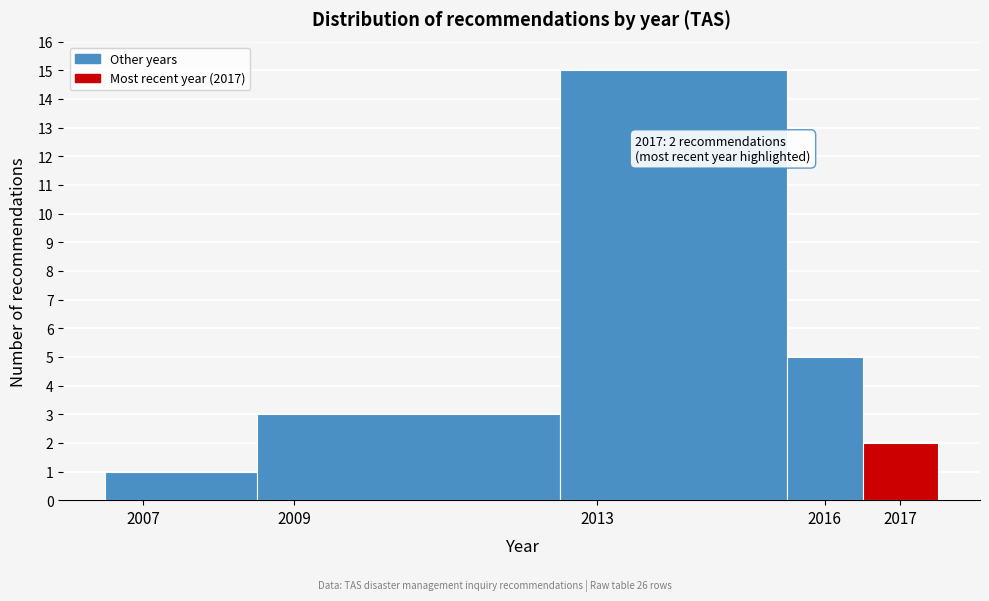

Which range on the x-axis has the tallest bar?

2012.5 to 2015.5